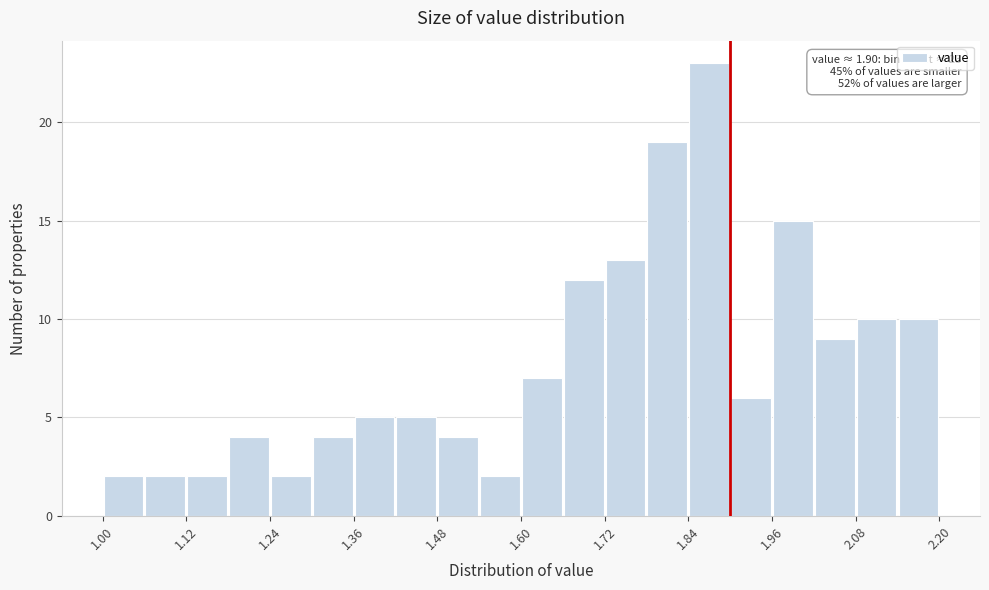

Read against the x-axis, roughly where is the centre of the tallest bar?

1.88